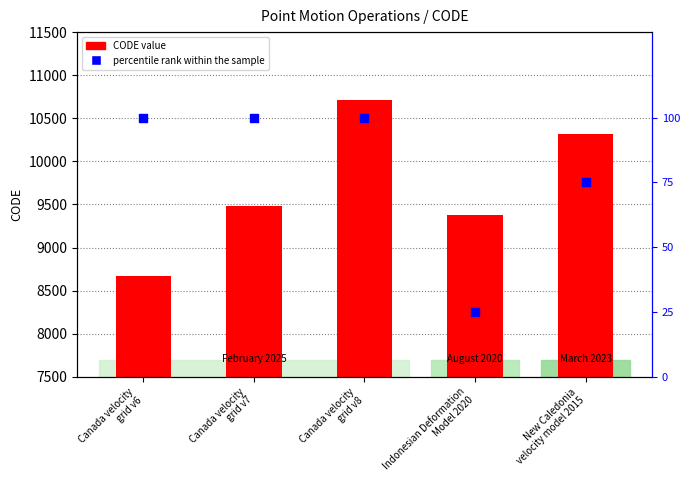

Which series has the largest Y range (max minus min)?

CODE value